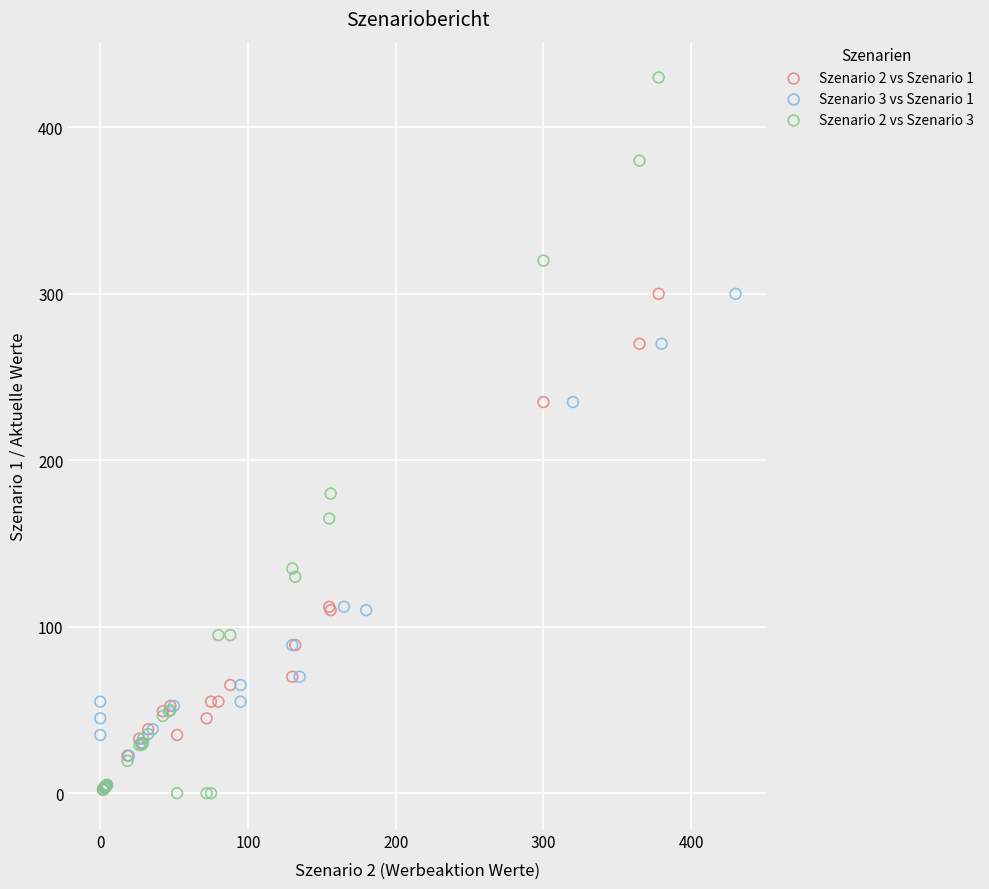

Which series has the widest spread of Y values?

Szenario 2 vs Szenario 3